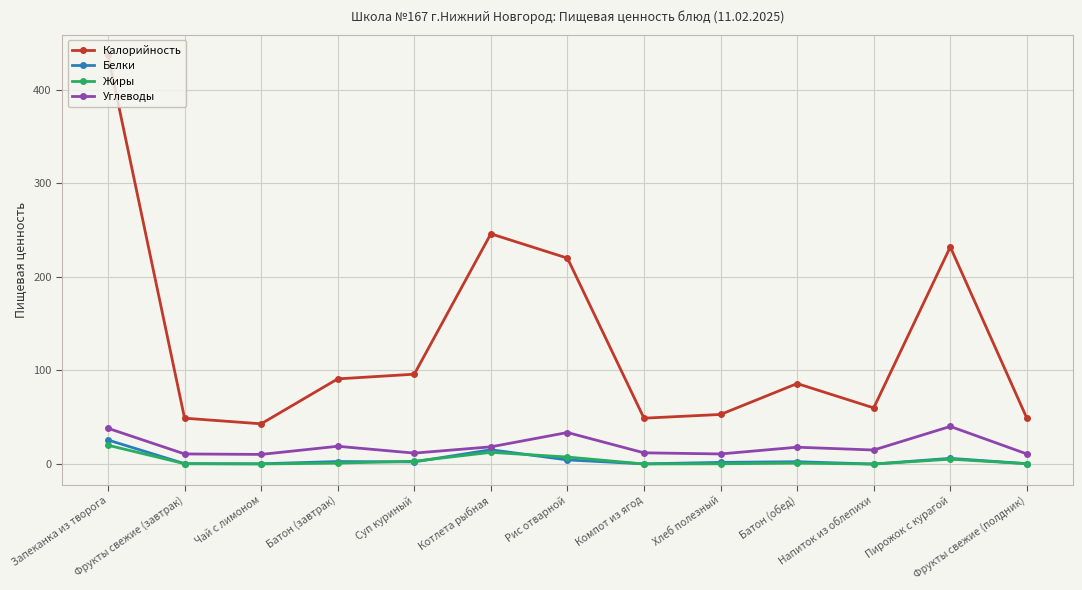

Which series has the largest total across all categories?

Калорийность